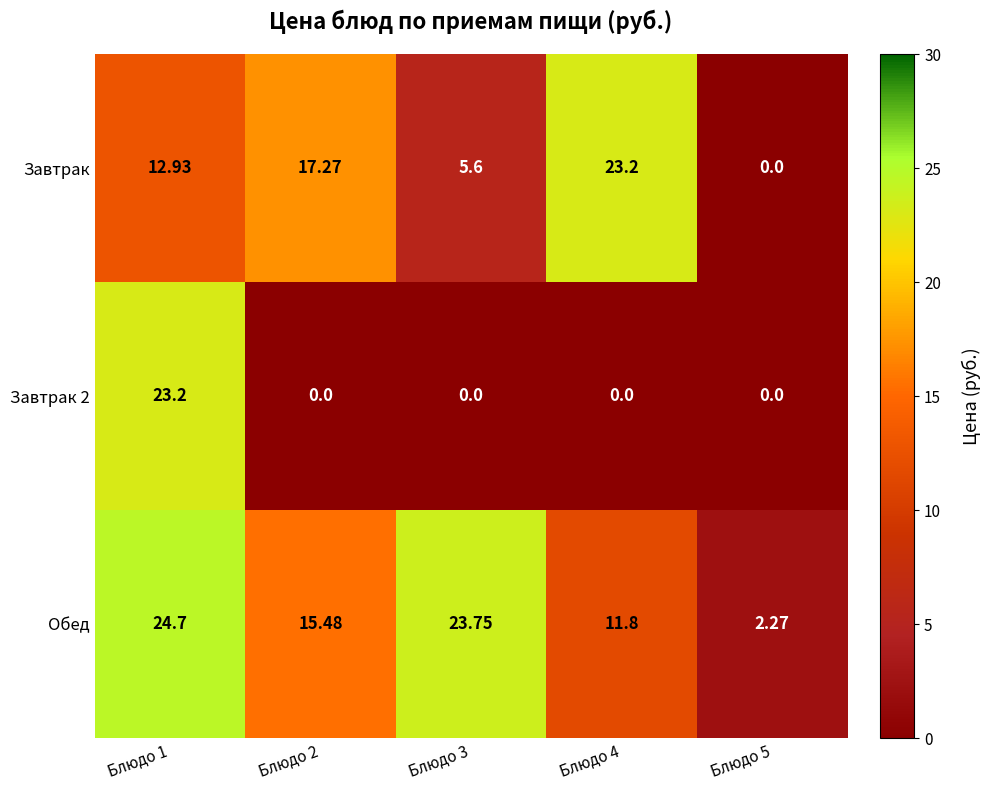

Between Блюдо 3 and Блюдо 4, which series saw the biggest shift?

Завтрак